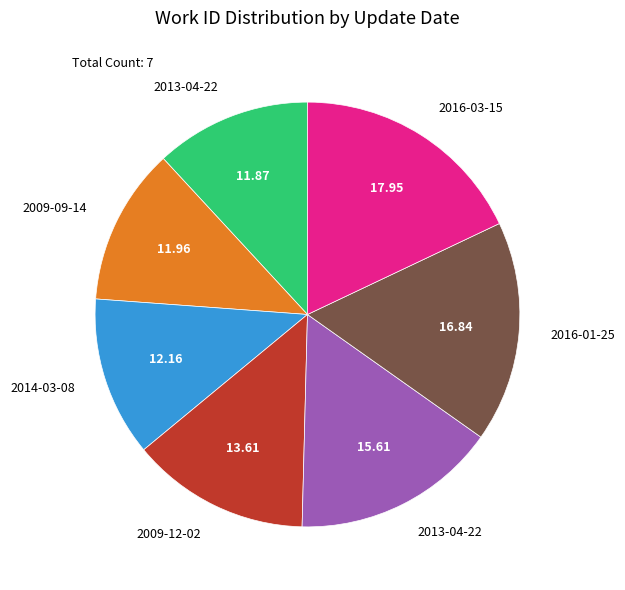

Is there any slice that represents more than half of the pie?

No